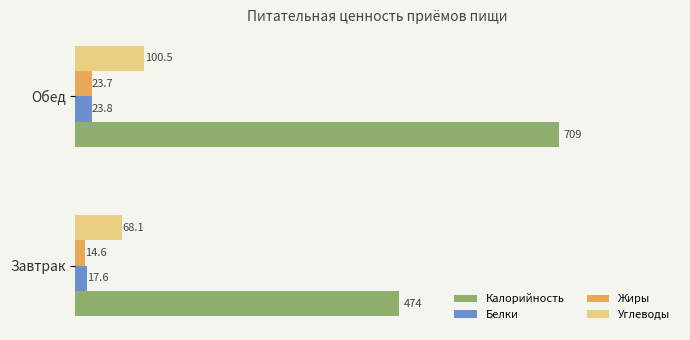

Which series has the largest total across all categories?

Калорийность